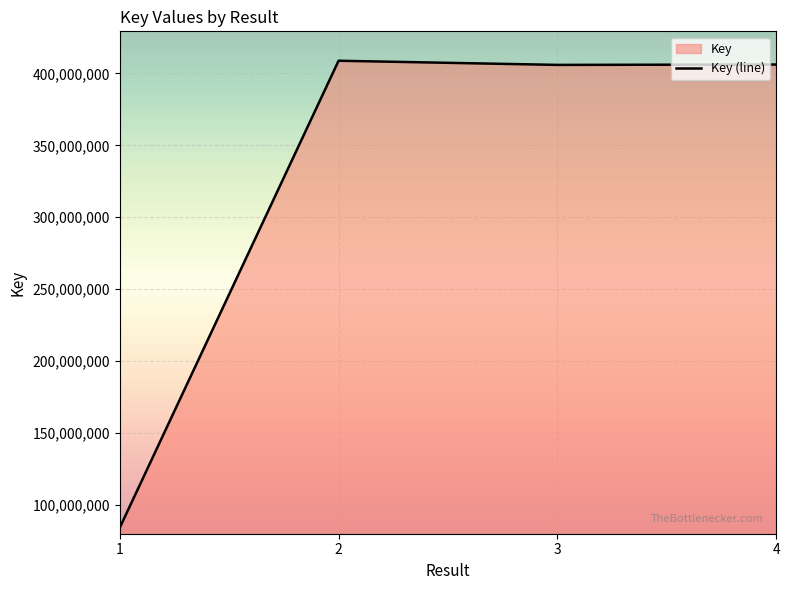

How many data points are less than 405926292?

3